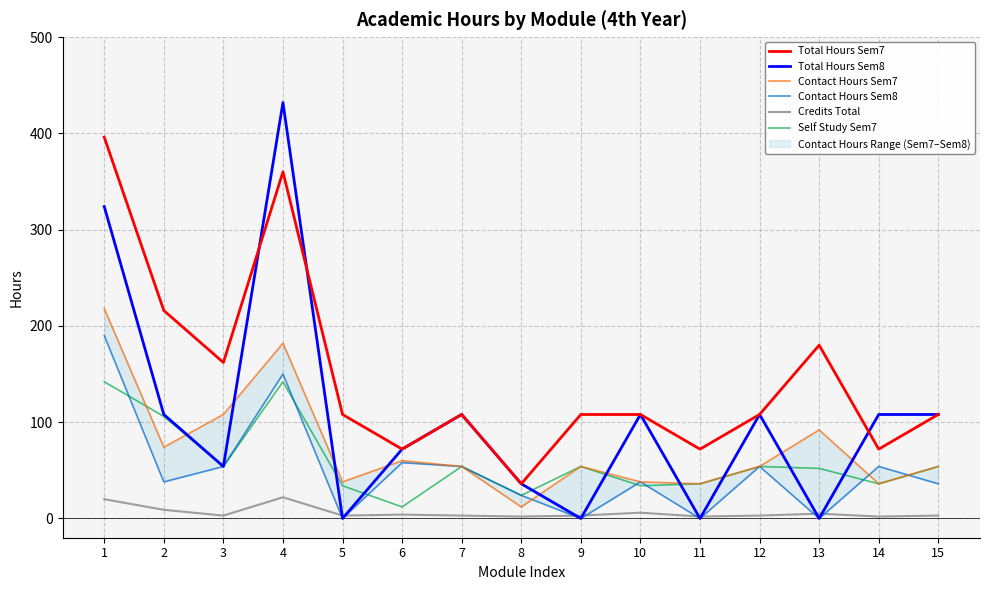

Count the number of data series in this chart.

6